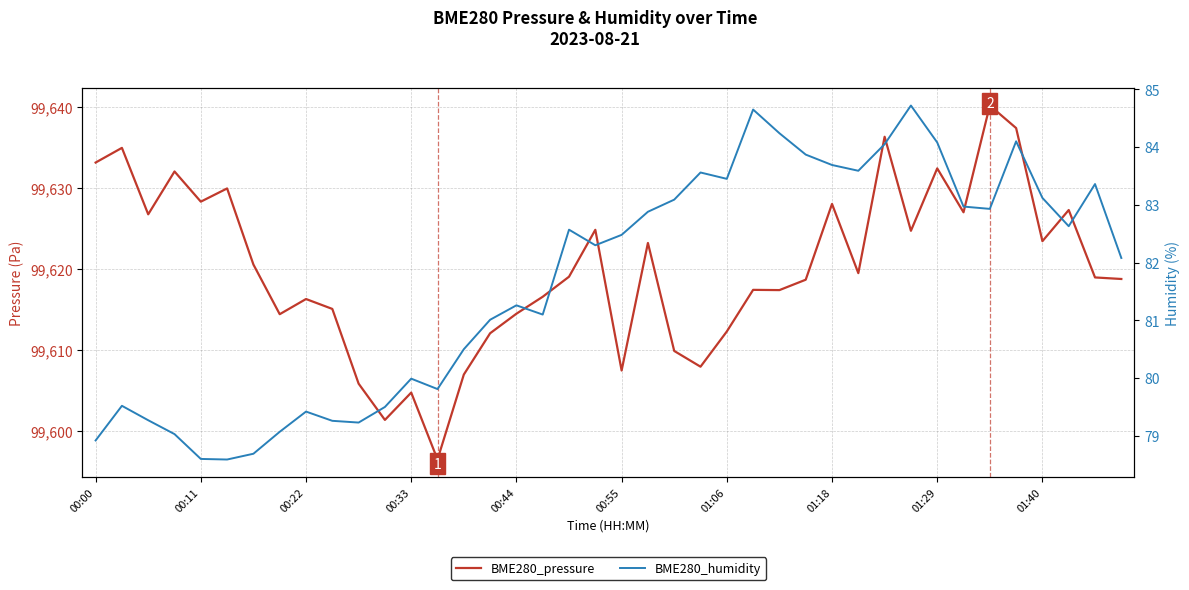

What is the label of the 13th point from the right?

27